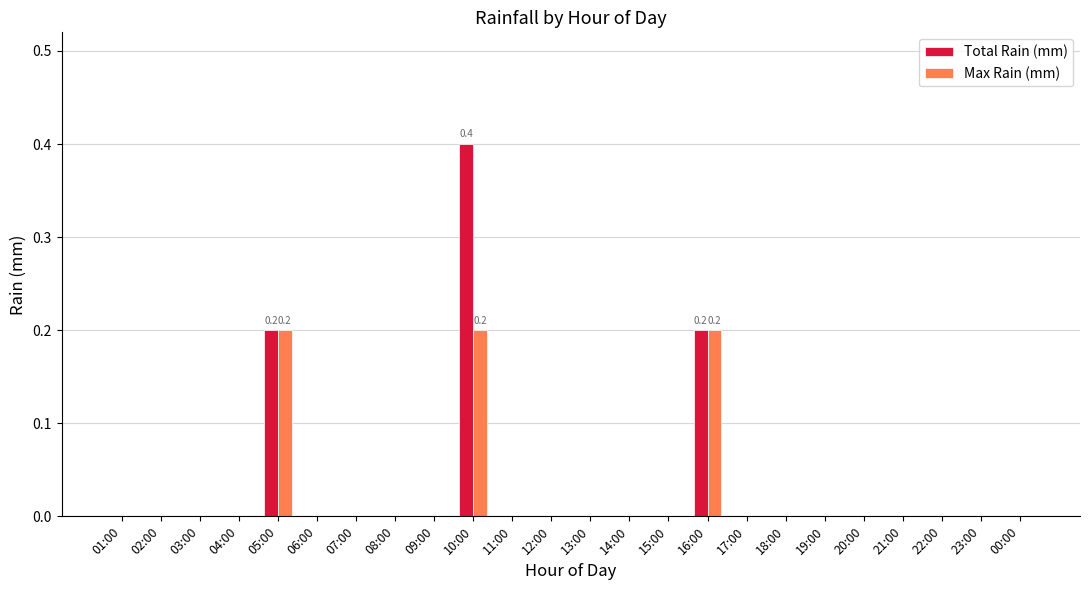

What is the maximum value for Total Rain (mm)?

0.4